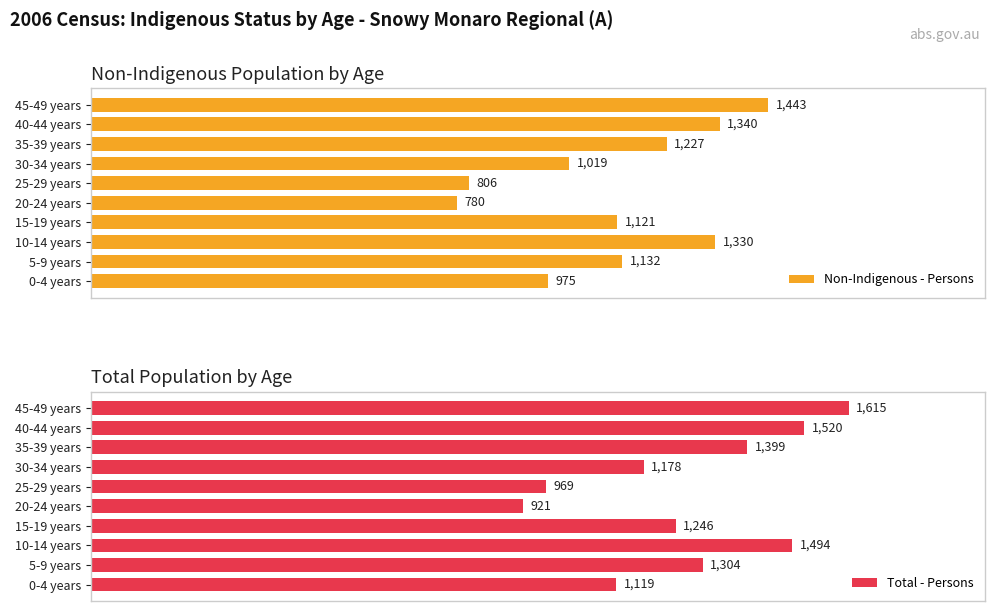

Count the number of categories in the chart.

10